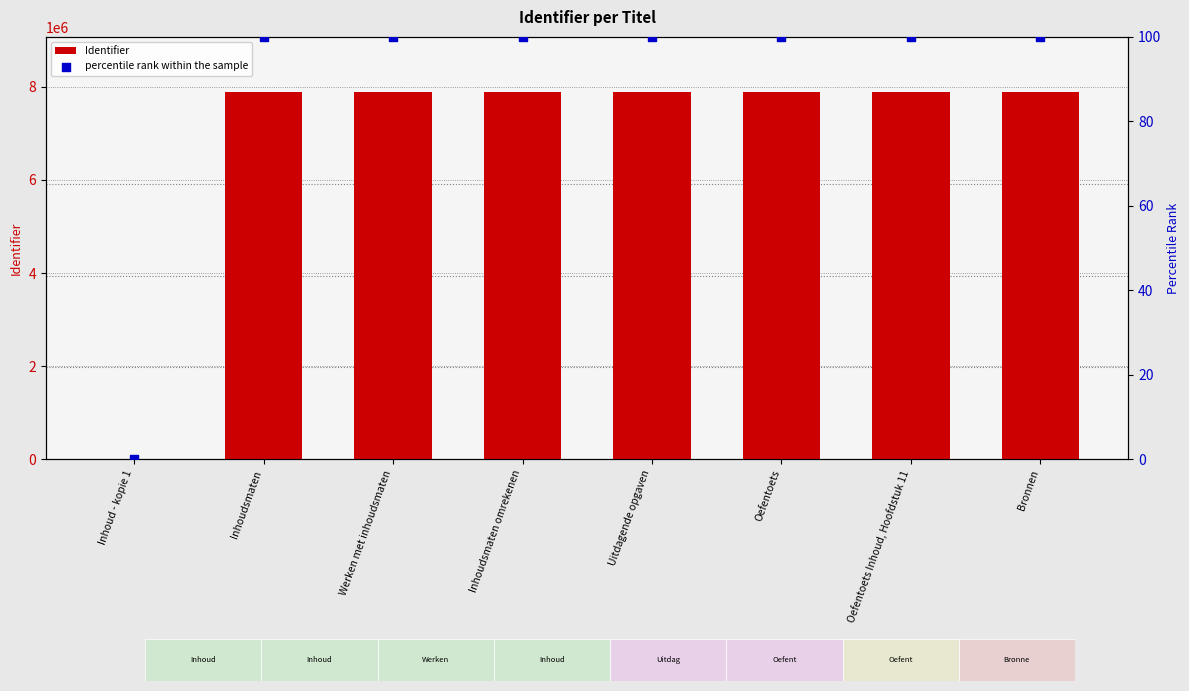

Which series contains the highest Y value?

Identifier